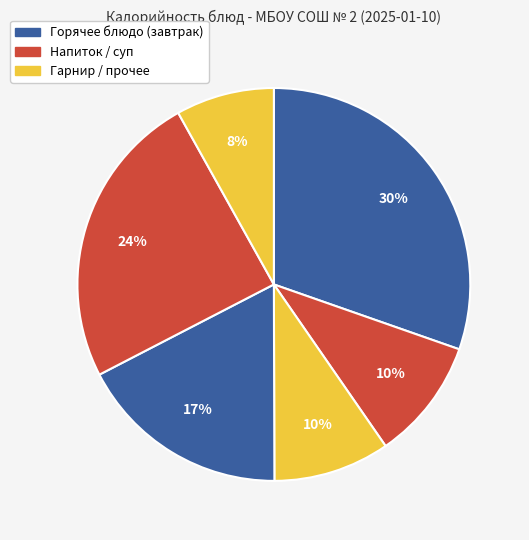

Does any single category account for the majority?

No